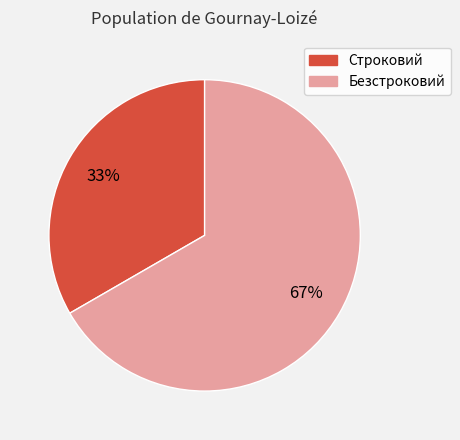

Combined, do Строковий and Безстроковий account for over 50%?

Yes